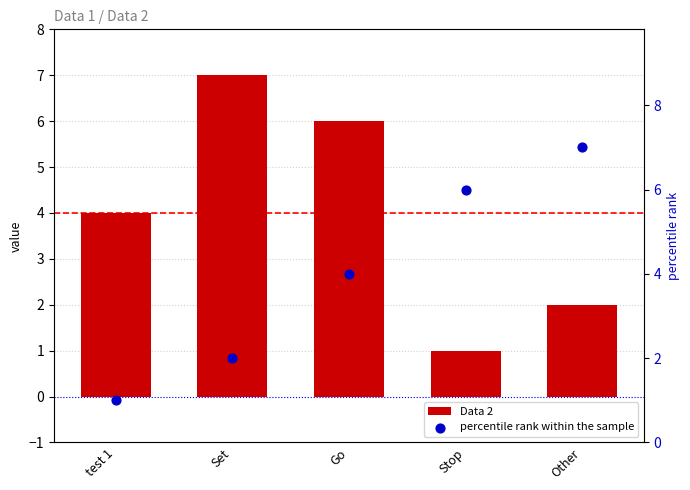

Which series has the largest total across all categories?

Data 2